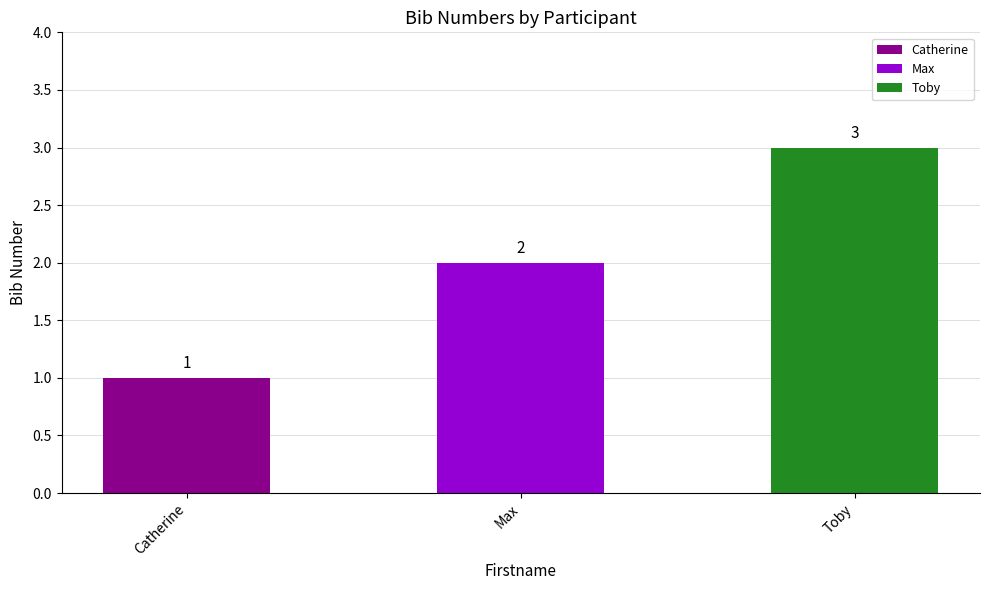

What is the approximate value at Max?

2